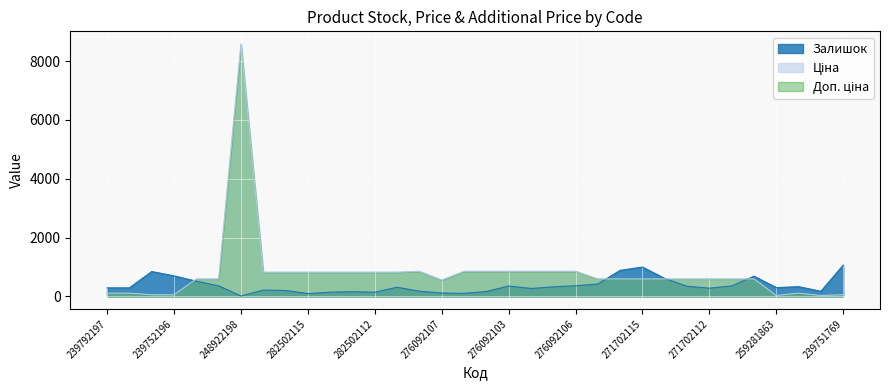

Which series changed the most between 276092106 and 239791768?

Ціна